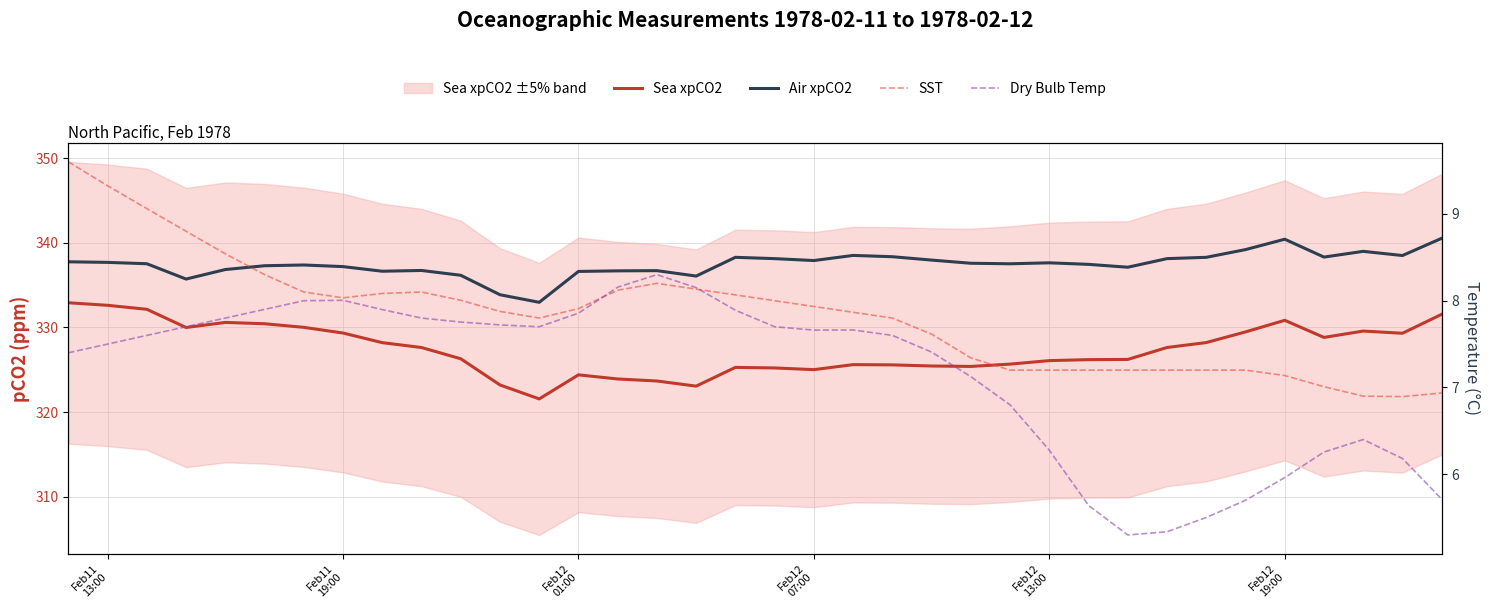

What is the minimum value shown in the chart?

5.3